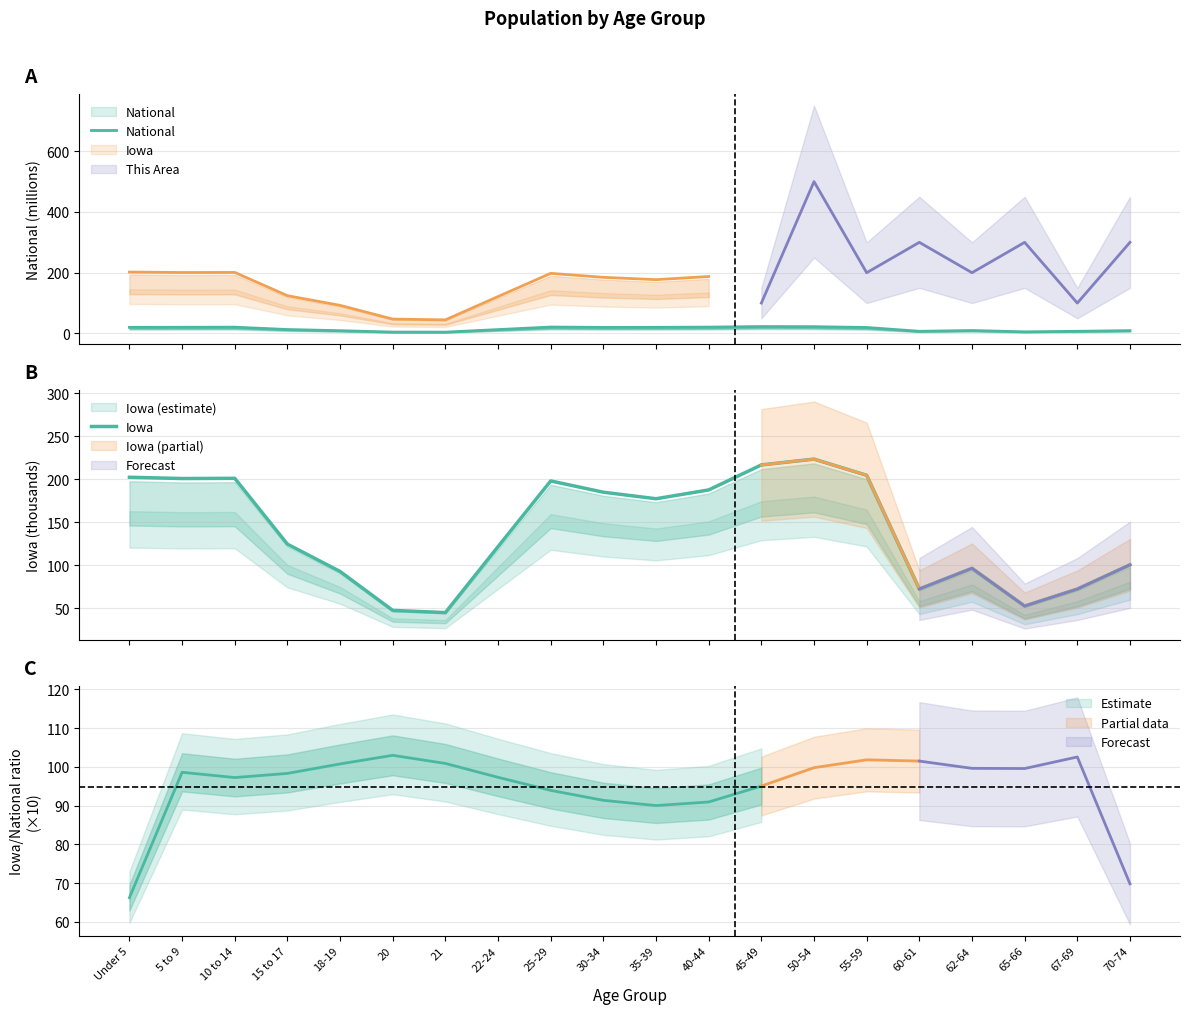

Reading right to left, list all the values displayed in this chart.

National: 70-74=9.3	67-69=7.1	65-66=5.3	62-64=9.7	60-61=7.1	55-59=19.7	50-54=22.3	45-49=22.7	40-44=20.9	35-39=20.2	30-34=20.0	25-29=21.1	22-24=12.7	21=4.4	20=4.5	18-19=9.1	15 to 17=13.0	10 to 14=20.7	5 to 9=20.3	Under 5=20.2
Iowa: 70-74=100.3	67-69=72.1	65-66=52.3	62-64=96.2	60-61=72.2	55-59=204.4	50-54=223.2	45-49=216.5	40-44=187.4	35-39=177.1	30-34=184.7	25-29=197.8	22-24=121.4	21=44.7	20=47.2	18-19=92.5	15 to 17=124.3	10 to 14=200.9	5 to 9=200.6	Under 5=202.1